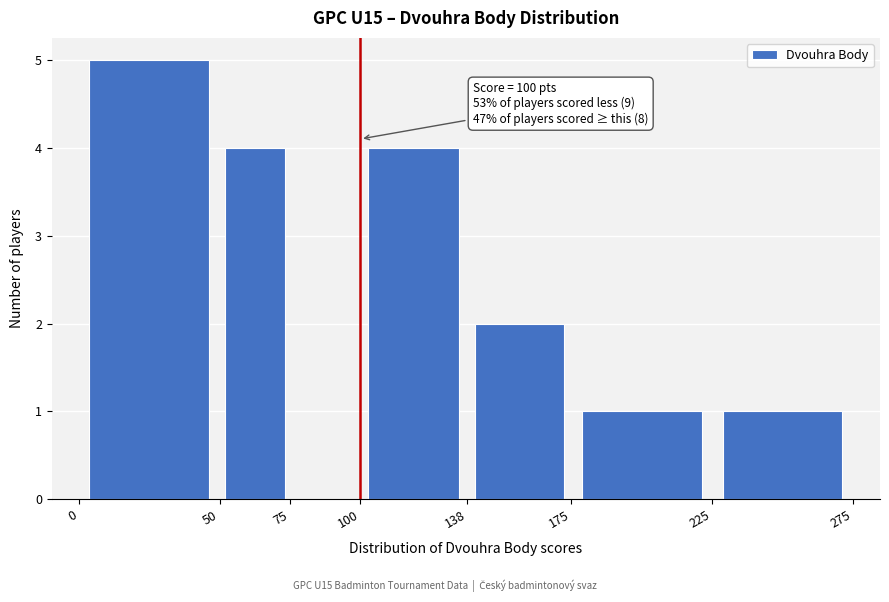

Over which range of the x-axis is the bar tallest?

0 to 50